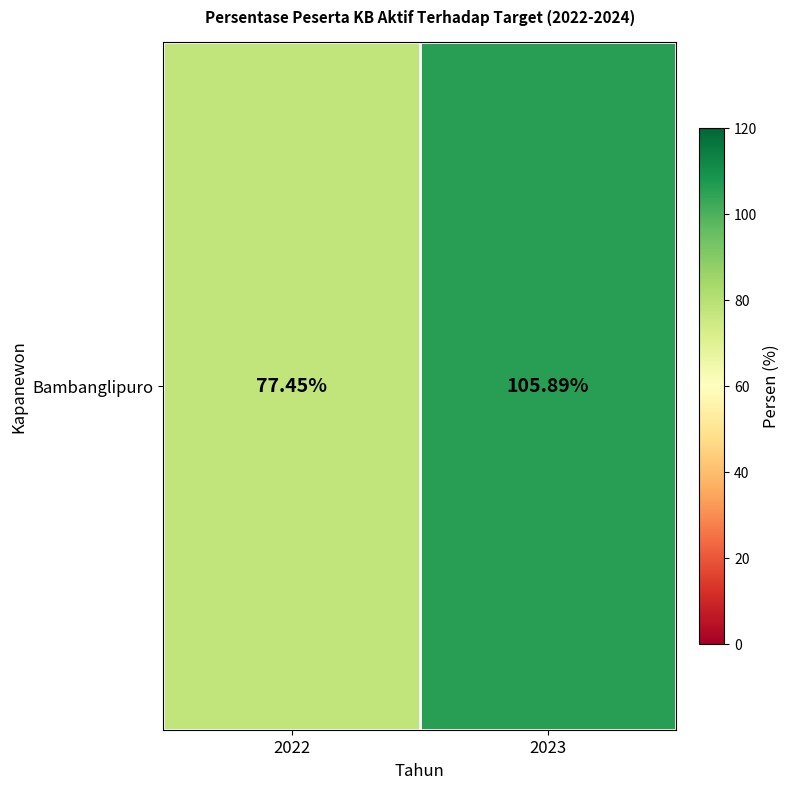

List the labels in order of value, largest first.

2023, 2022